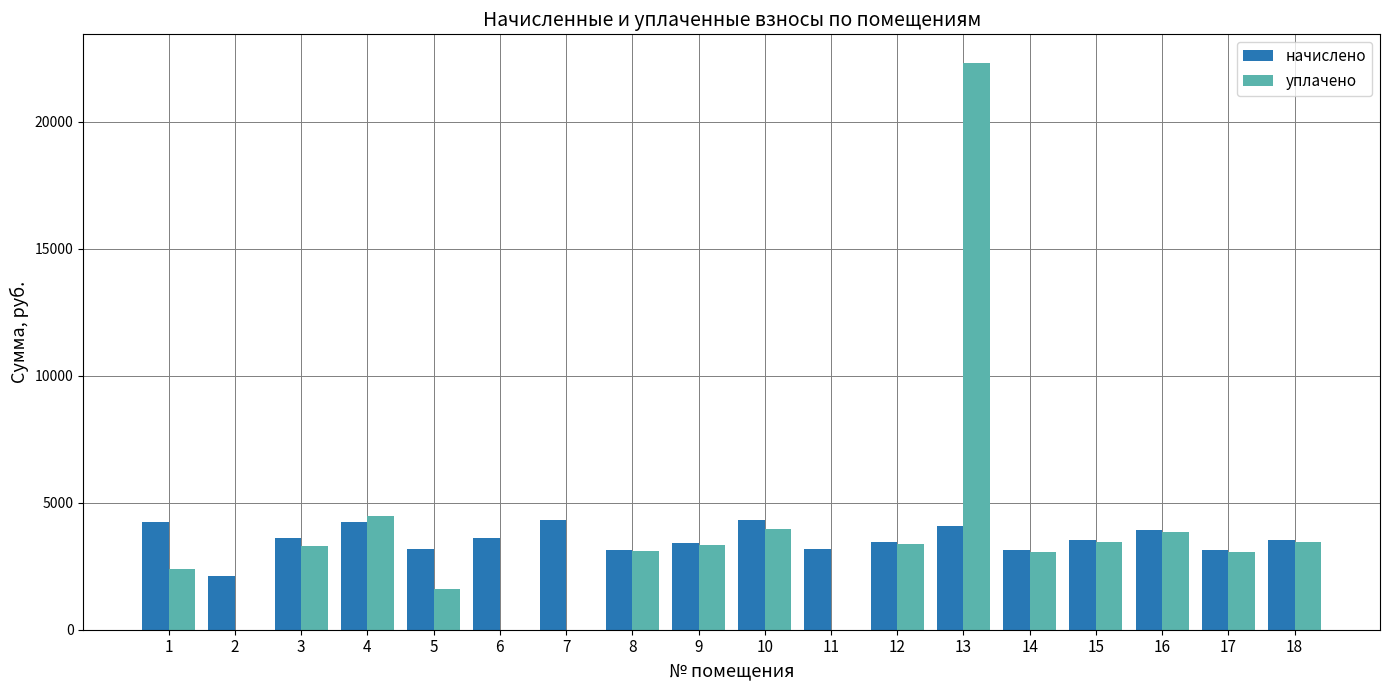

What is the total value across all series at 9?

6759.6